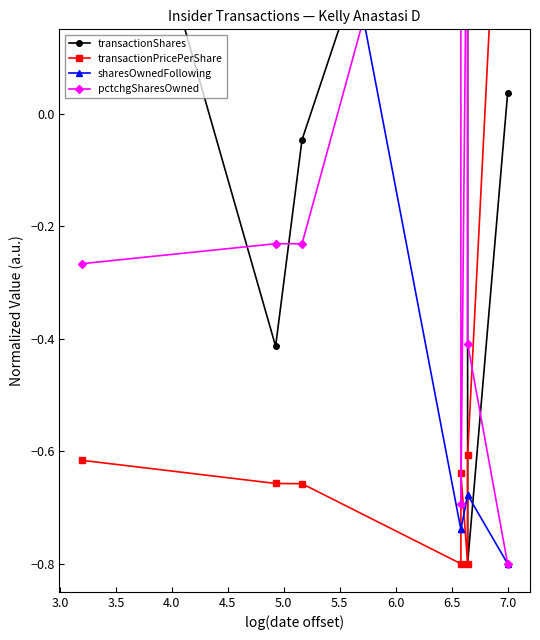

True or false: transactionPricePerShare has a value of -0.9 at 3.0.

False